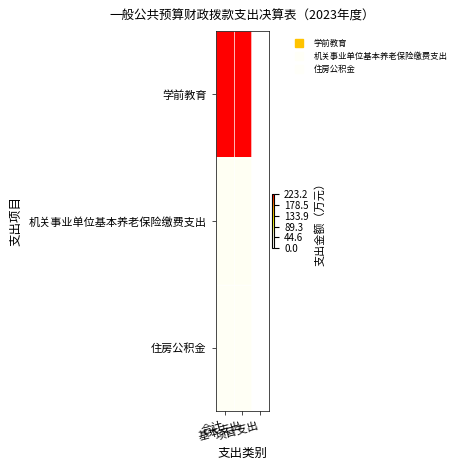

Between 合计 and 基本支出, which series saw the biggest shift?

学前教育